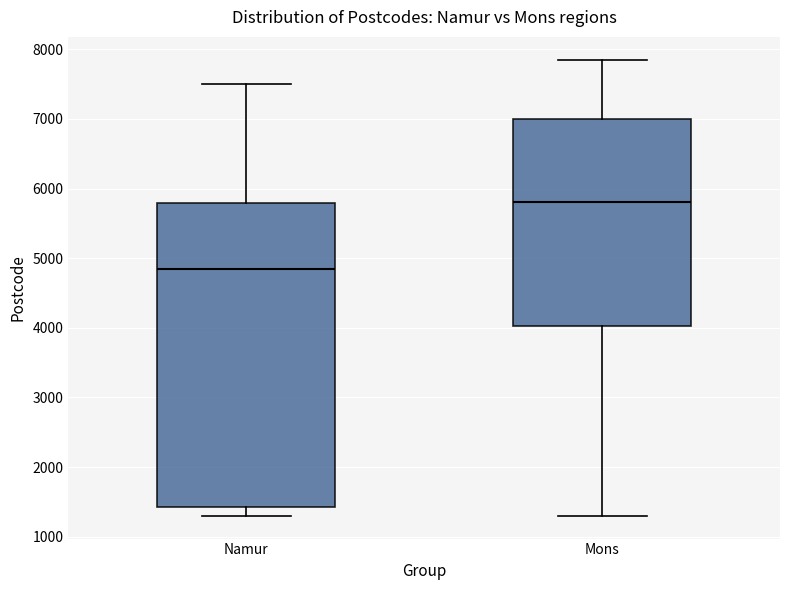

Which box's median line is the highest?

Mons